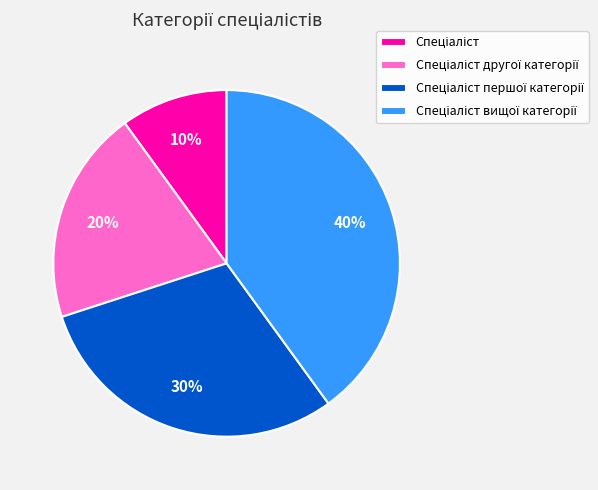

To the nearest percent, what is the average slice percentage?

25%